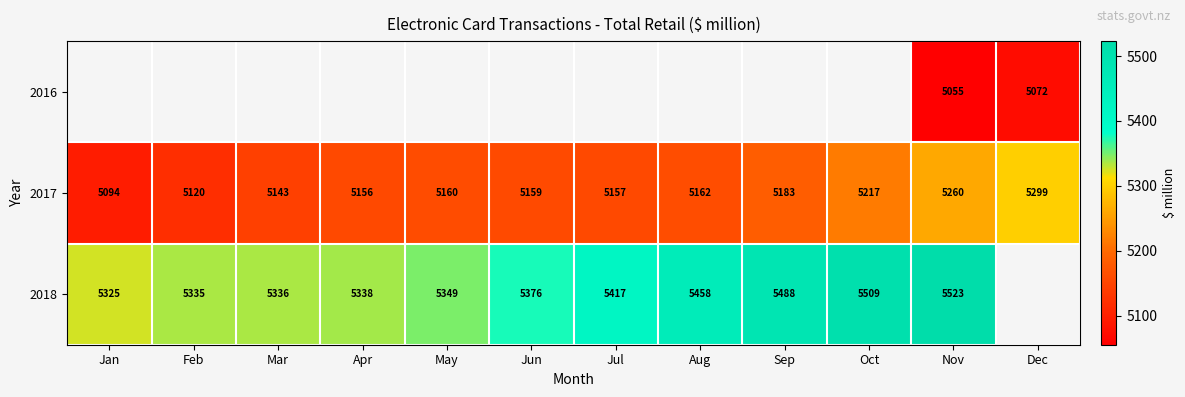

How many distinct data groups are displayed?

3